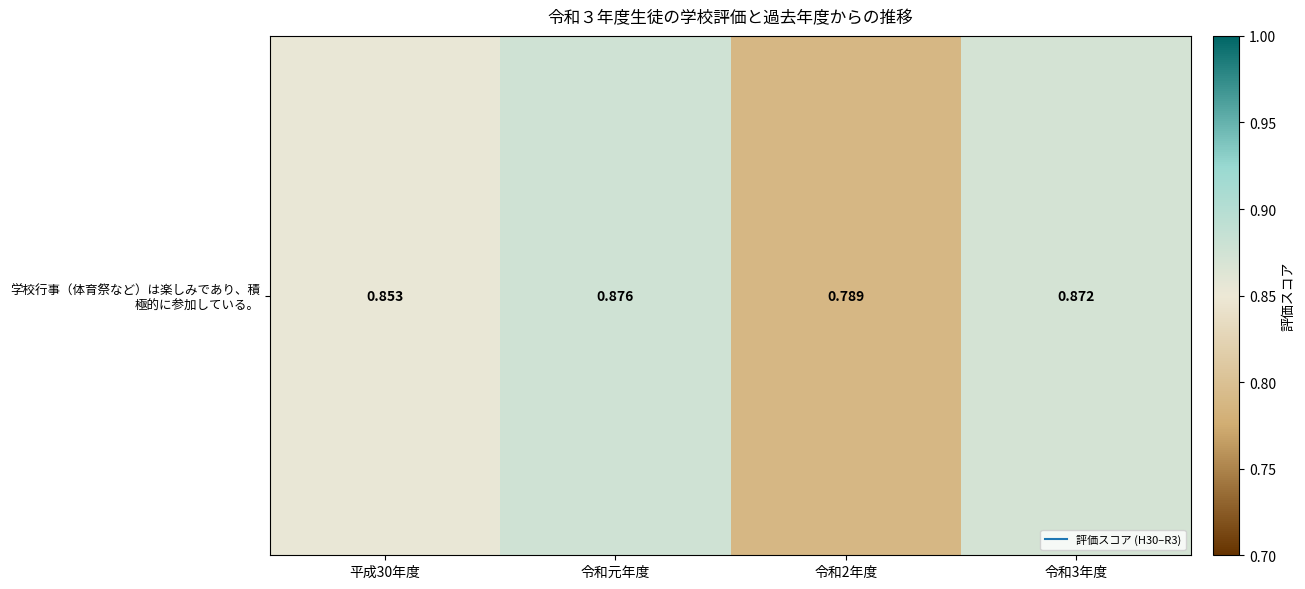

Count the values in the range 0 to 1.

4